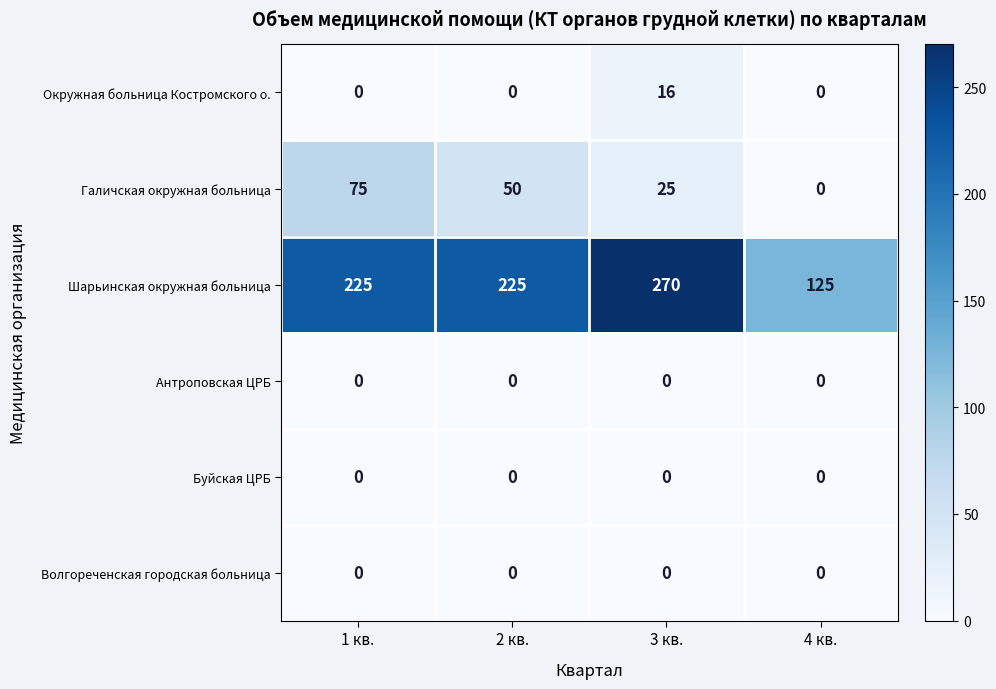

Which series has the largest range (max minus min)?

Шарьинская окружная больница